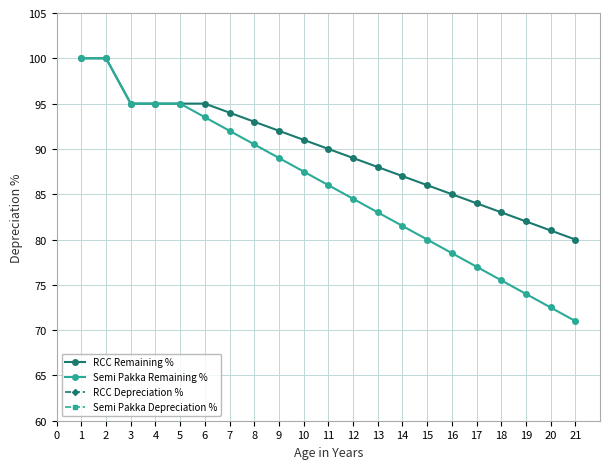

What are all the series names shown in the legend?

RCC Remaining %, Semi Pakka Remaining %, RCC Depreciation %, Semi Pakka Depreciation %